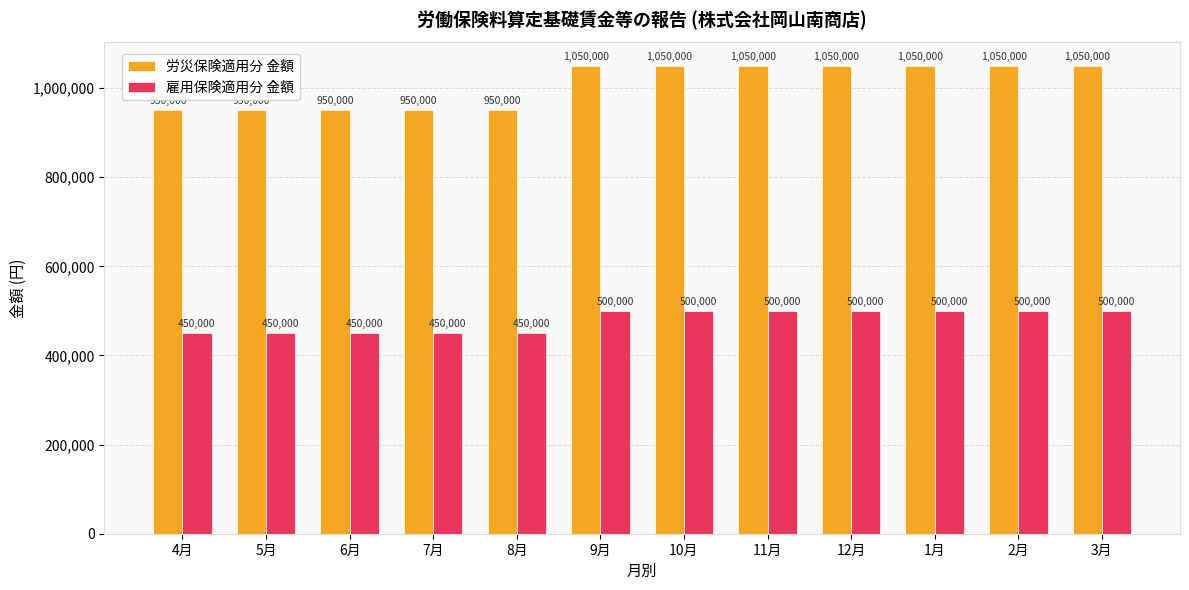

Does the chart contain stacked bars?

No